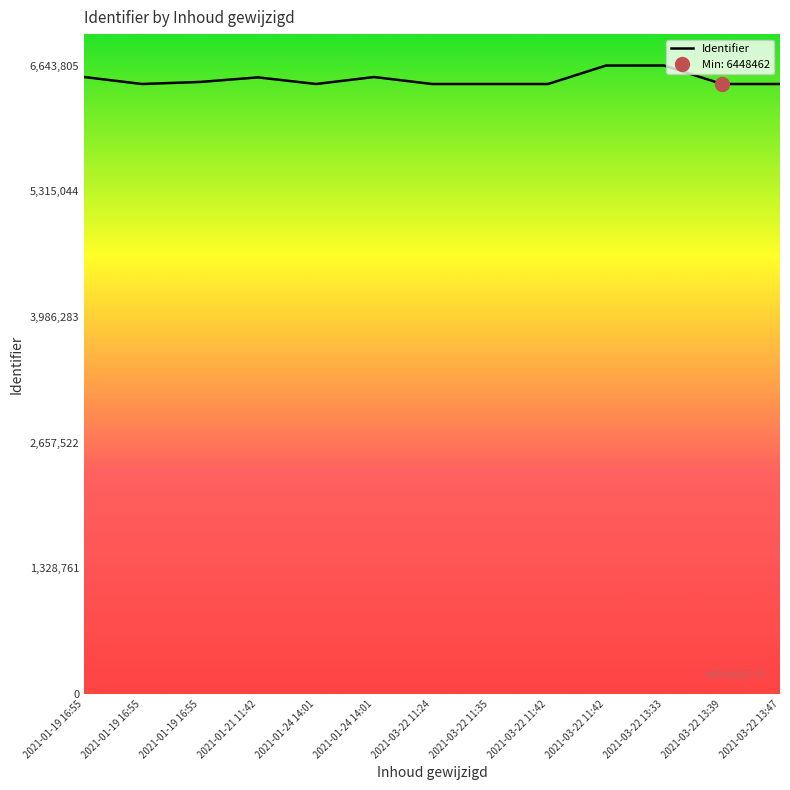

Reading right to left, extract all data points from this chart.

6448463	6448462	6643805	6643593	6448466	6448472	6448467	6522220	6448473	6518470	6470068	6448464	6522361